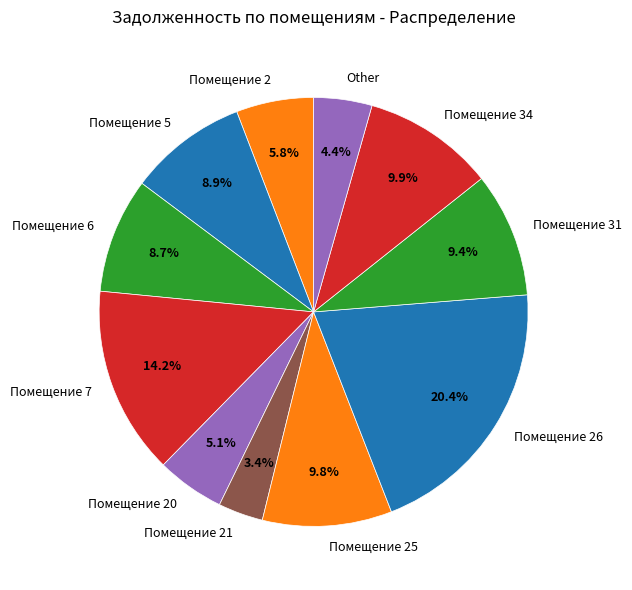

Does any single category account for the majority?

No